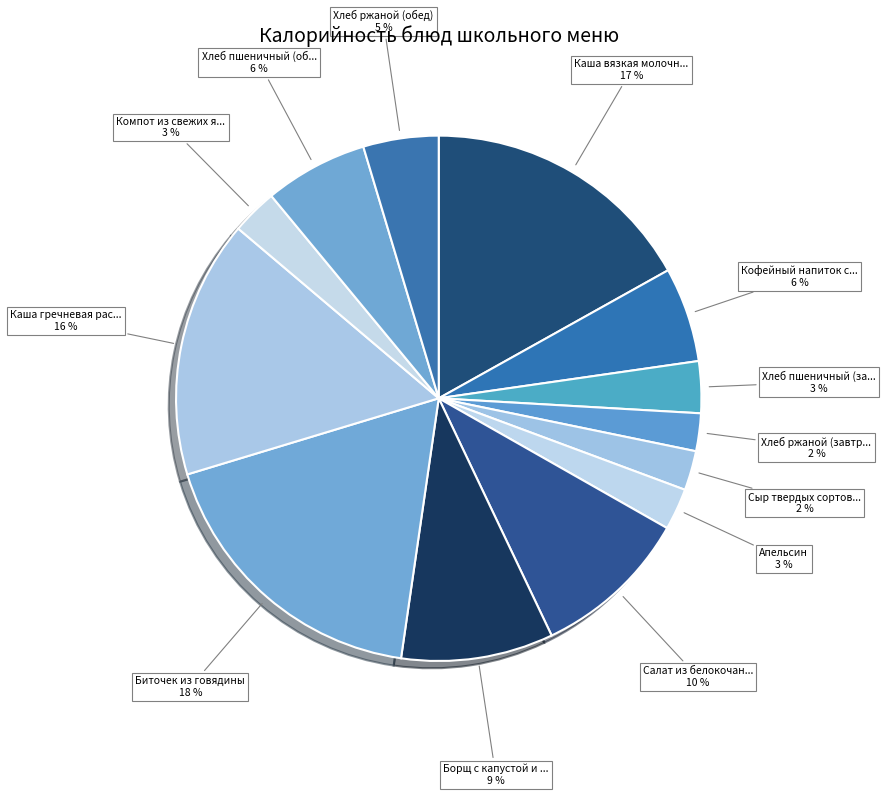

How many segments does this pie chart have?

13